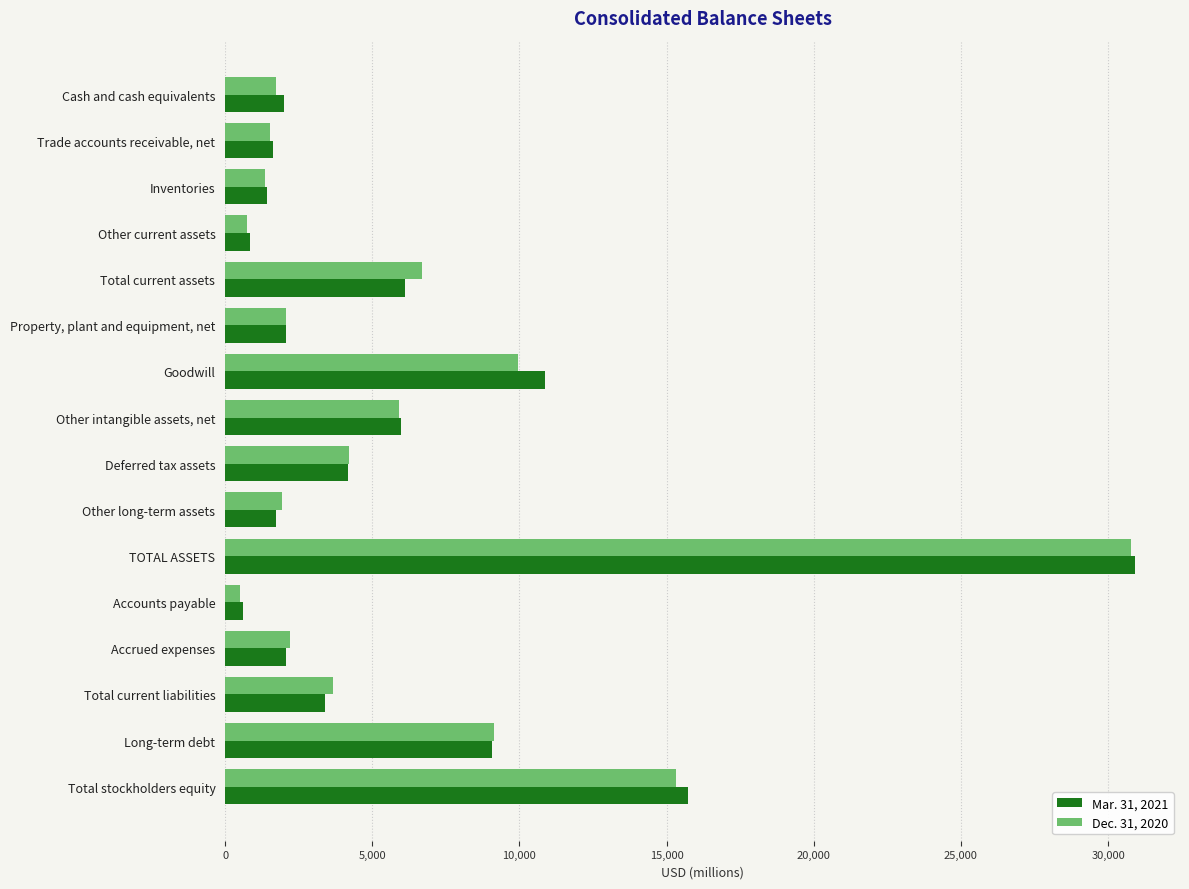

At which category is the sum across all series the highest?

TOTAL ASSETS